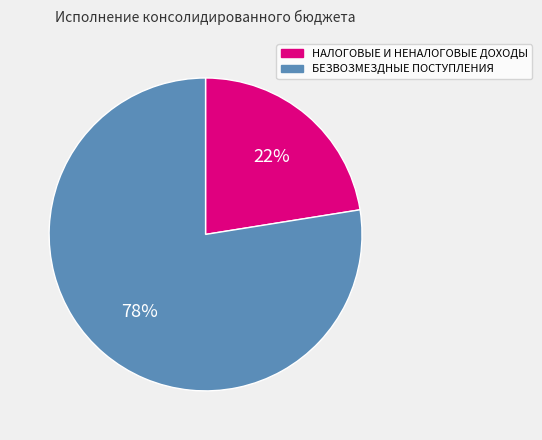

Is it true that БЕЗВОЗМЕЗДНЫЕ ПОСТУПЛЕНИЯ is 78% of the pie?

True